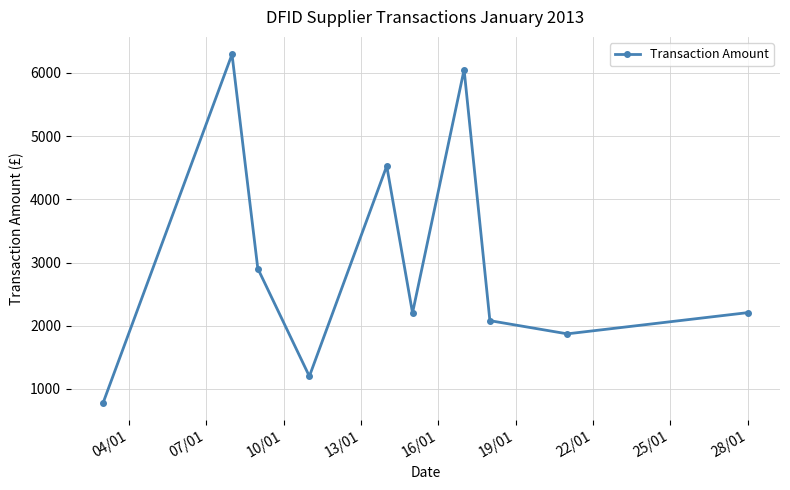

What is the maximum value shown in the chart?

6291.9